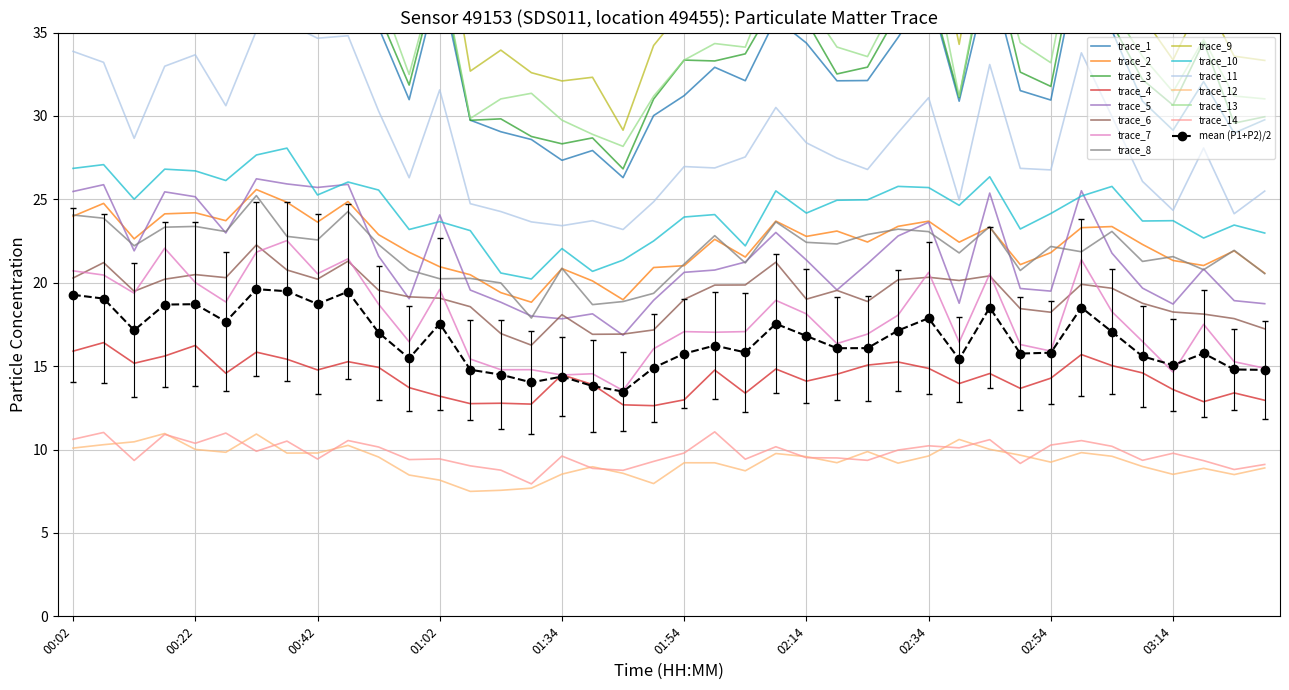

Is the value of P2 at 00:37 greater than the value of P1 at 02:24?

No